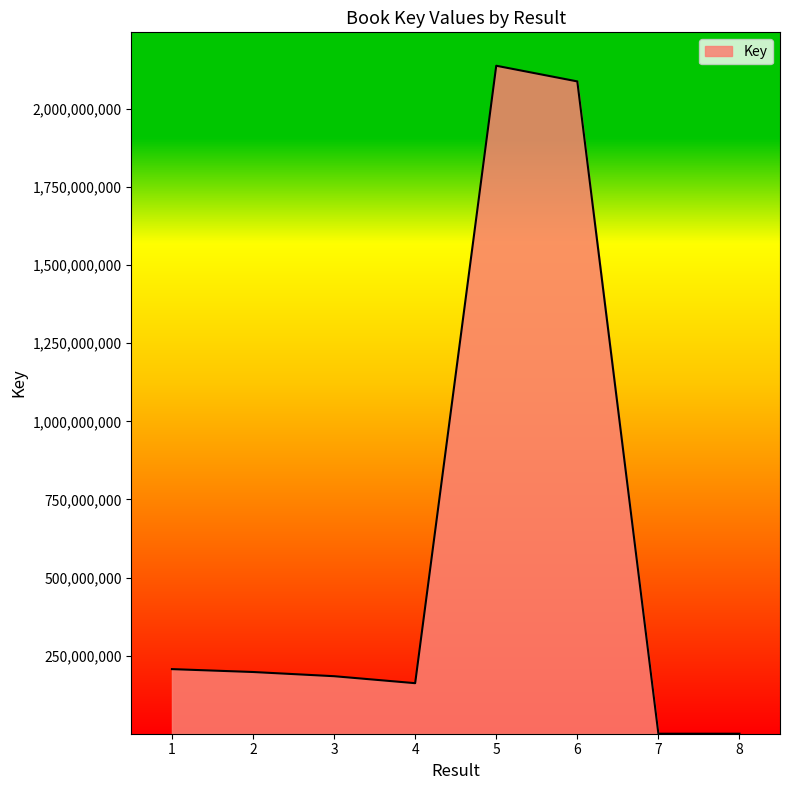

What is the difference between the values at 8 and 6?

2088381335